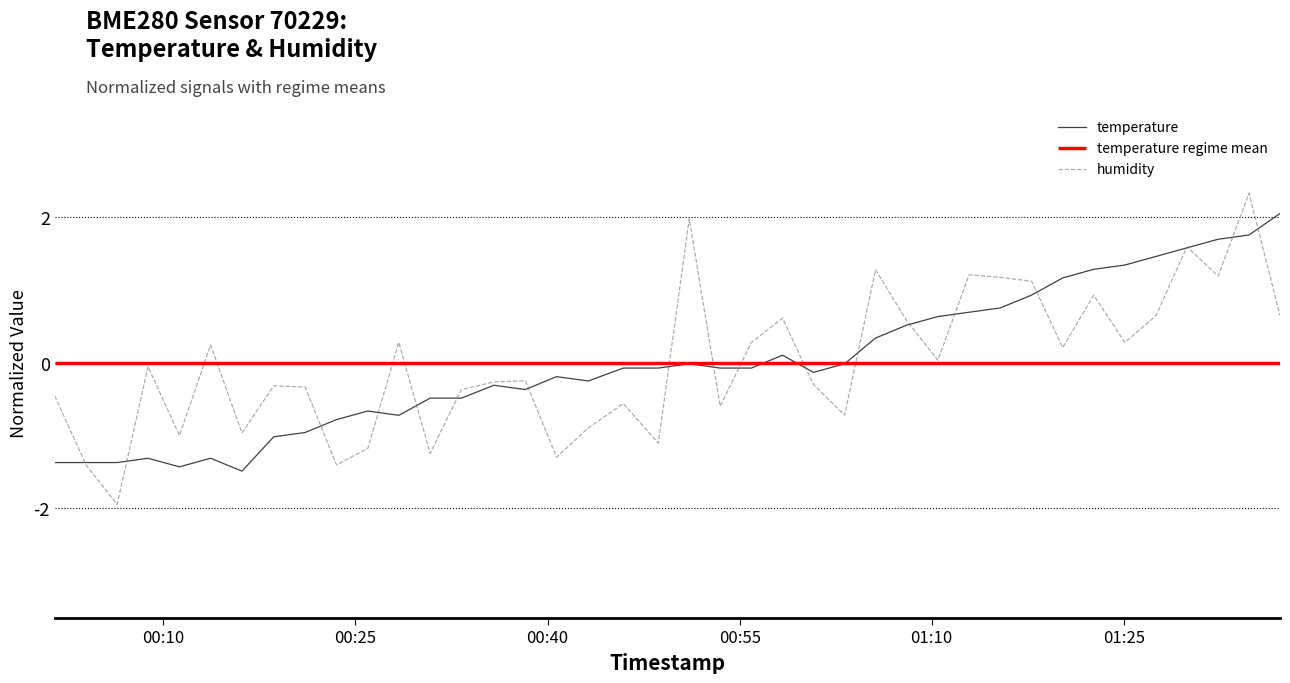

How many interior local valleys does the humidity series have?

13